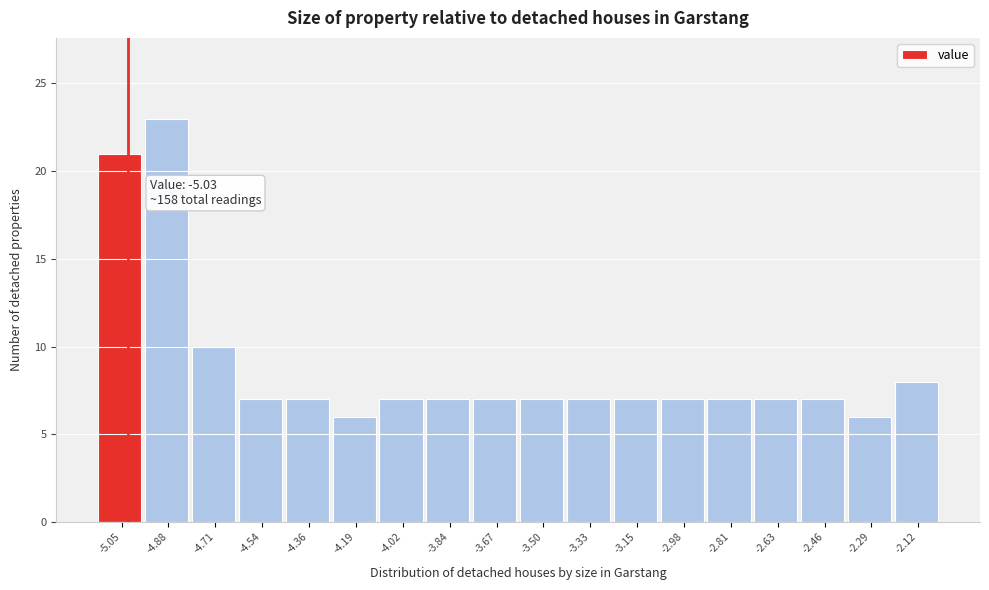

Over which range of the x-axis is the bar tallest?

-4.96 to -4.80